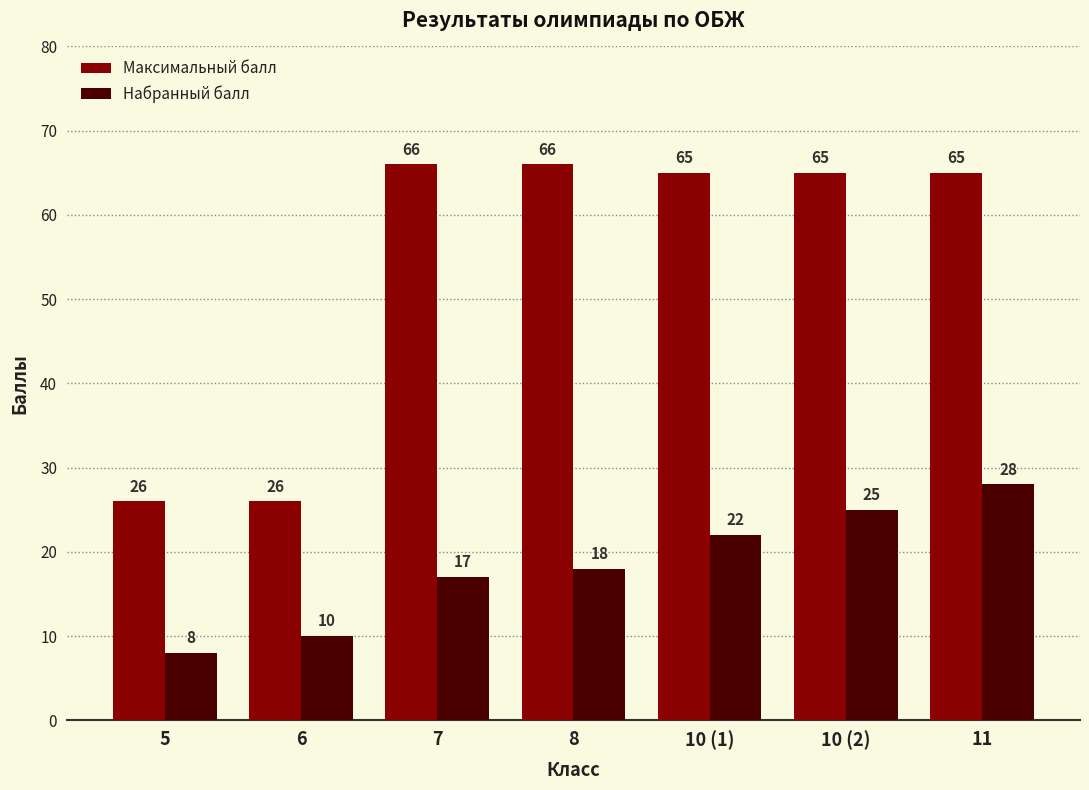

What is the maximum value for Набранный балл?

28